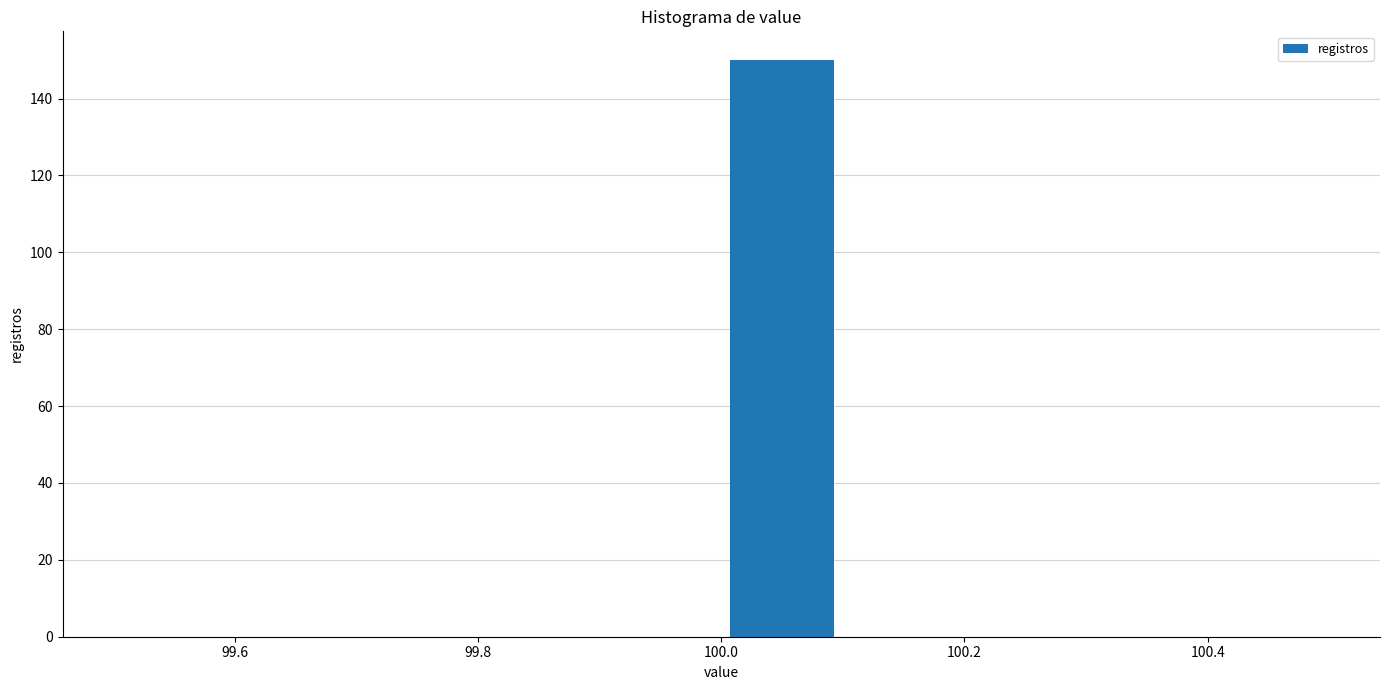

Reading left to right, transcribe this chart: for each bar, give the range it covers on the x-axis and its height. The values are not printed on the chart, so give them approximately, as read against the axis.

99.5 to 99.6: 0
99.6 to 99.7: 0
99.7 to 99.8: 0
99.8 to 99.9: 0
99.9 to 100.0: 0
100.0 to 100.1: 150
100.1 to 100.2: 0
100.2 to 100.3: 0
100.3 to 100.4: 0
100.4 to 100.5: 0